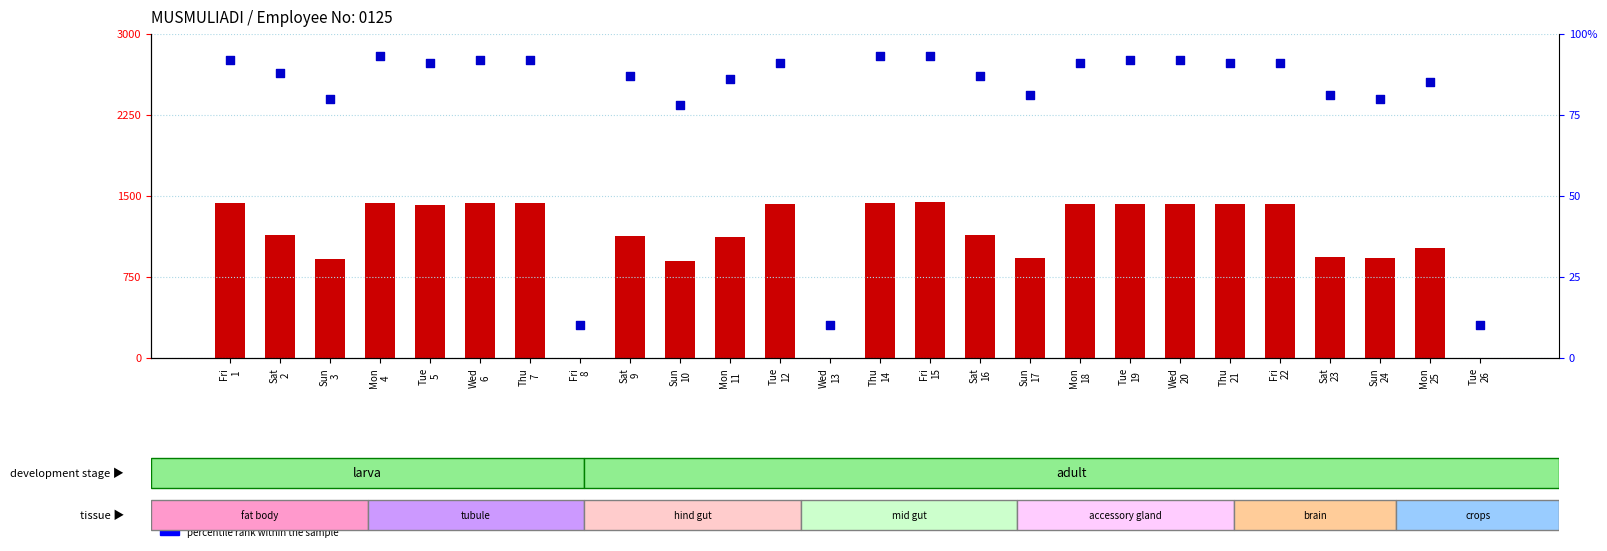

Which series contains the highest Y value?

percentile rank within the sample